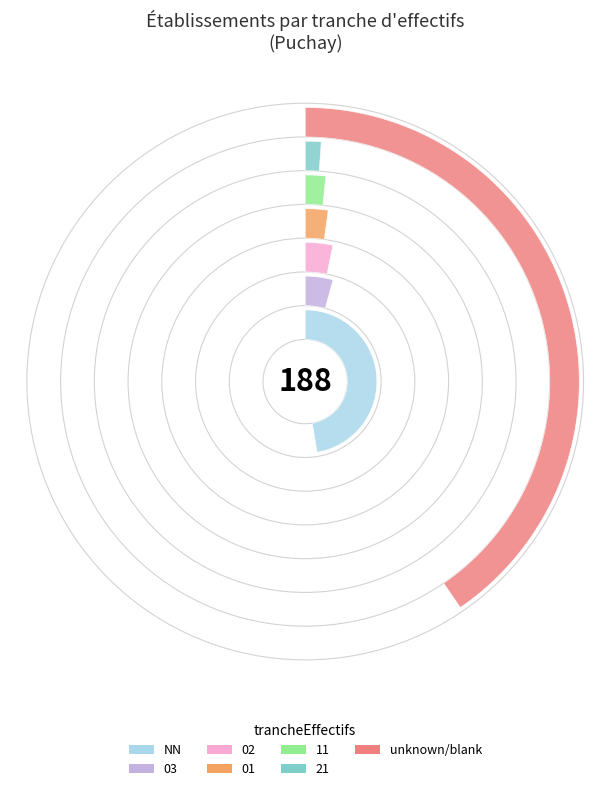

What percentage is the 11 slice, to the nearest percent?

2%